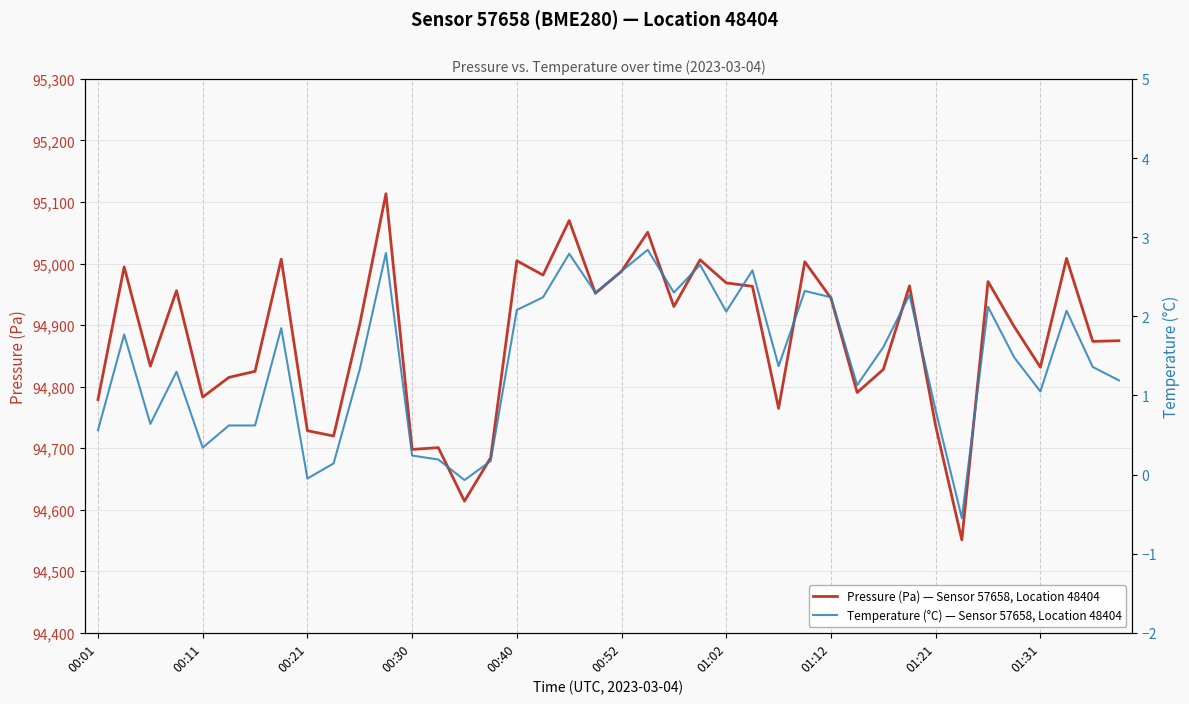

At which category is the sum across all series the highest?

11